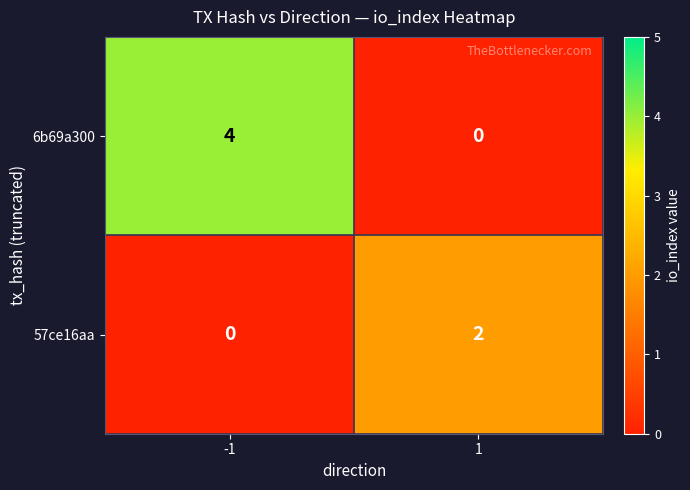

Rank the series at 1 from highest to lowest value.

57ce16aa, 6b69a300